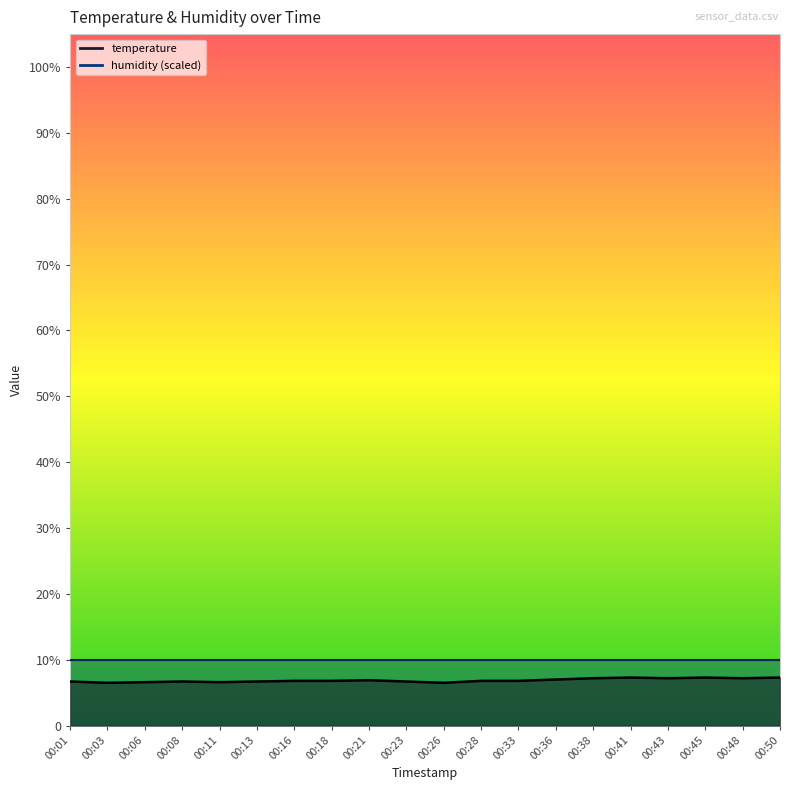

Reading left to right, what are all the values shown in this chart?

00:01=6.7	00:03=6.5	00:06=6.6	00:08=6.7	00:11=6.6	00:13=6.7	00:16=6.8	00:18=6.8	00:21=6.9	00:23=6.7	00:26=6.5	00:28=6.8	00:33=6.8	00:36=7.0	00:38=7.2	00:41=7.3	00:43=7.2	00:45=7.3	00:48=7.2	00:50=7.3